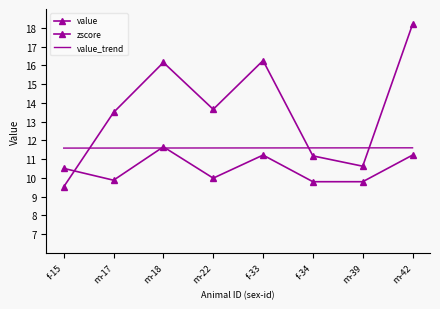

Is it true that value equals 10.6 at m-39?

True